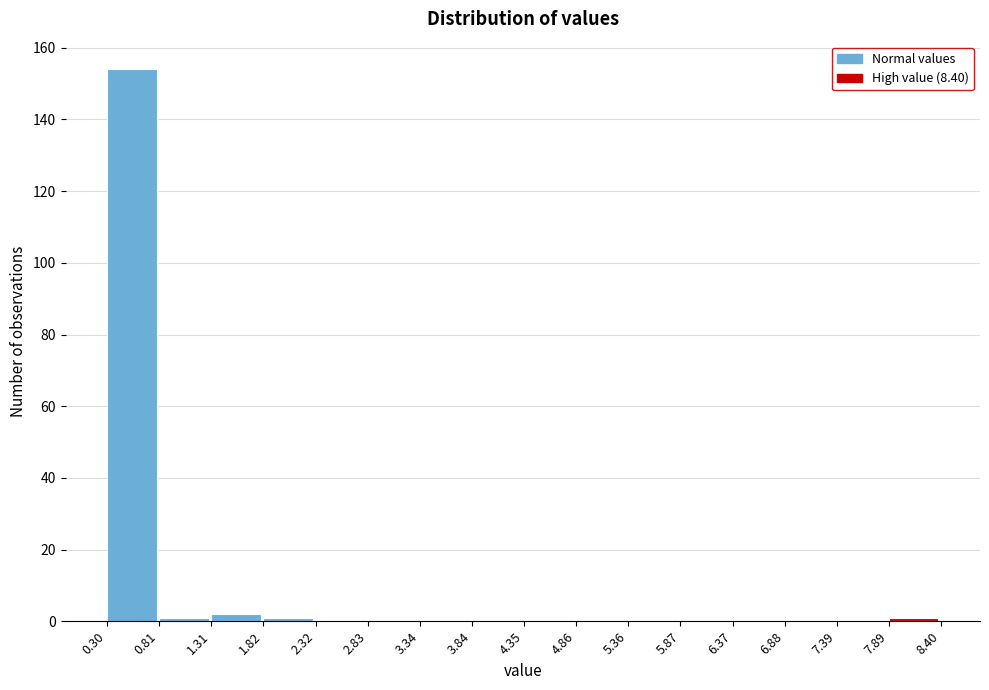

Which range on the x-axis has the tallest bar?

0.30 to 0.81